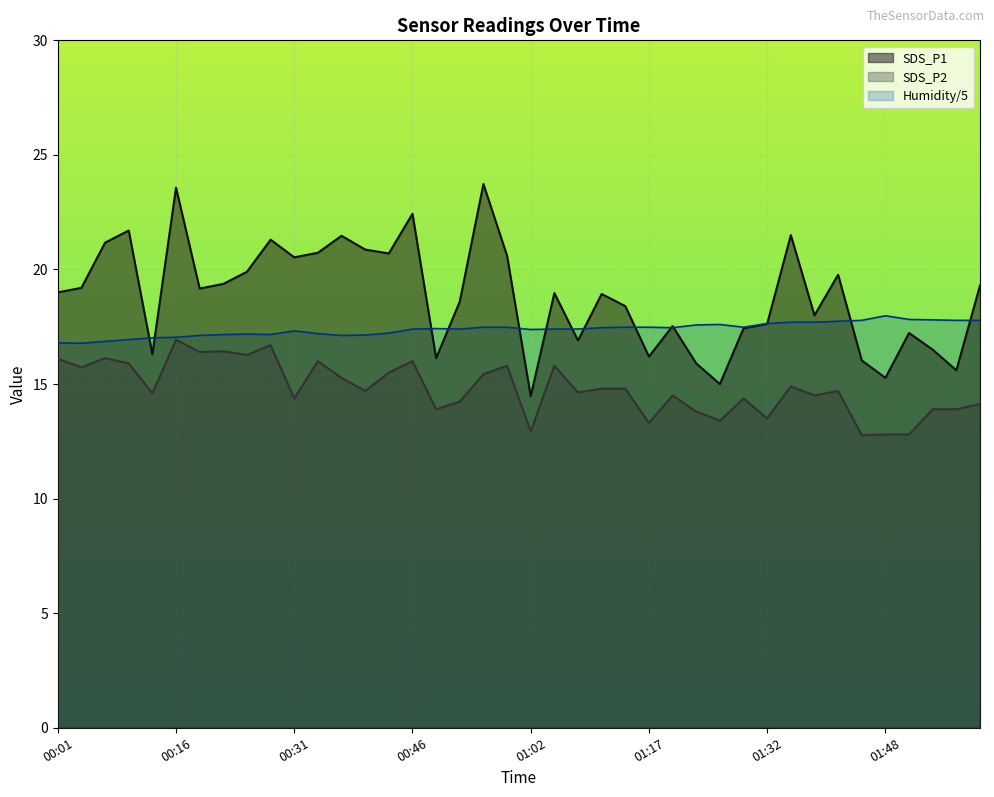

Reading left to right, what are all the values shown in this chart?

SDS_P1: 00:01=19.0	00:04=19.2	00:07=21.2	00:10=21.7	00:13=16.3	00:16=23.6	00:19=19.2	00:22=19.4	00:25=19.9	00:28=21.3	00:31=20.5	00:34=20.7	00:37=21.5	00:40=20.9	00:43=20.7	00:46=22.4	00:49=16.1	00:53=18.6	00:56=23.7	00:59=20.6	01:02=14.5	01:05=19.0	01:08=16.9	01:11=18.9	01:14=18.4	01:17=16.2	01:20=17.5	01:23=15.9	01:26=15.0	01:29=17.4	01:32=17.6	01:35=21.5	01:38=18.0	01:41=19.8	01:45=16.0	01:48=15.3	01:51=17.2	01:54=16.5	01:57=15.6	02:00=19.3
SDS_P2: 00:01=16.1	00:04=15.7	00:07=16.1	00:10=15.9	00:13=14.6	00:16=16.9	00:19=16.4	00:22=16.4	00:25=16.3	00:28=16.7	00:31=14.4	00:34=16.0	00:37=15.3	00:40=14.7	00:43=15.5	00:46=16.0	00:49=13.9	00:53=14.2	00:56=15.4	00:59=15.8	01:02=12.9	01:05=15.8	01:08=14.6	01:11=14.8	01:14=14.8	01:17=13.3	01:20=14.5	01:23=13.8	01:26=13.4	01:29=14.4	01:32=13.5	01:35=14.9	01:38=14.5	01:41=14.7	01:45=12.8	01:48=12.8	01:51=12.8	01:54=13.9	01:57=13.9	02:00=14.1
Humidity: 00:01=16.8	00:04=16.8	00:07=16.9	00:10=16.9	00:13=17.0	00:16=17.0	00:19=17.1	00:22=17.2	00:25=17.2	00:28=17.2	00:31=17.3	00:34=17.2	00:37=17.1	00:40=17.1	00:43=17.2	00:46=17.4	00:49=17.4	00:53=17.4	00:56=17.5	00:59=17.5	01:02=17.4	01:05=17.4	01:08=17.4	01:11=17.5	01:14=17.5	01:17=17.5	01:20=17.5	01:23=17.6	01:26=17.6	01:29=17.5	01:32=17.6	01:35=17.7	01:38=17.7	01:41=17.7	01:45=17.8	01:48=18.0	01:51=17.8	01:54=17.8	01:57=17.8	02:00=17.8